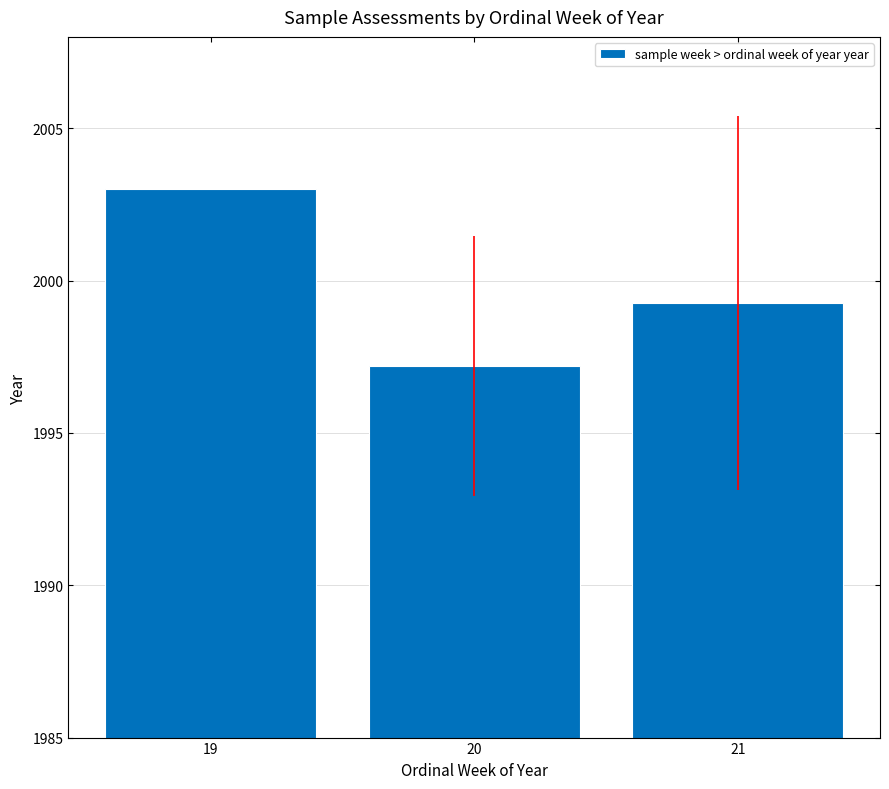

What is the minimum value shown in the chart?

1997.2